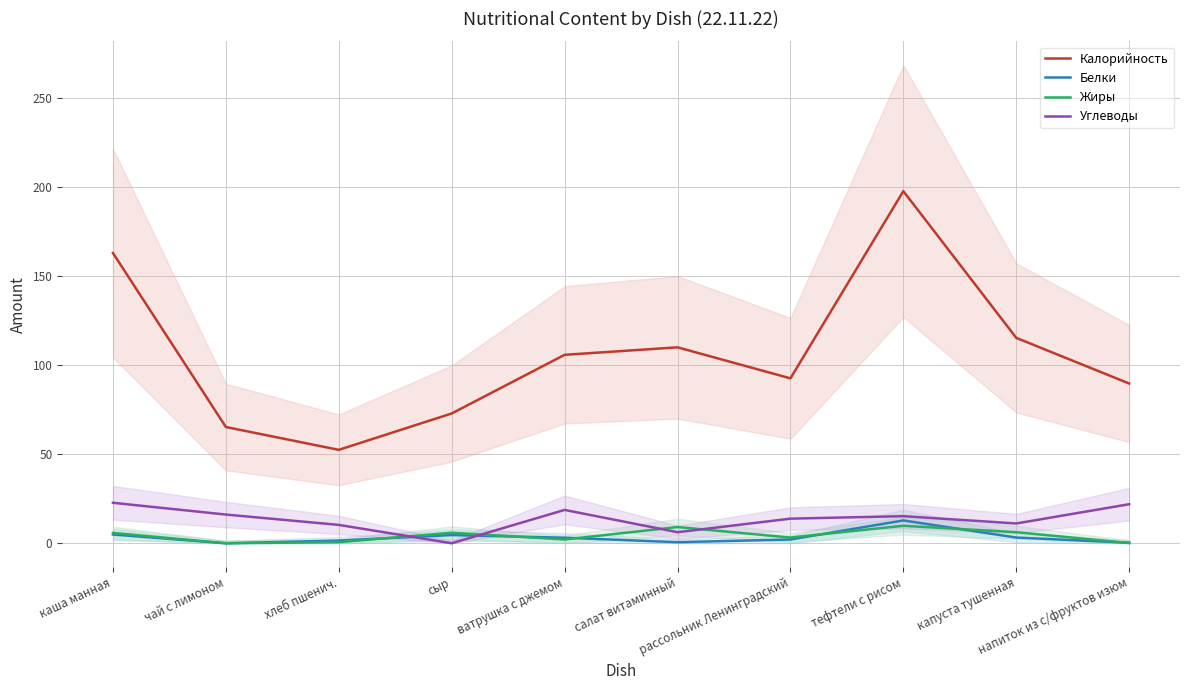

Is this an area chart (filled region under the line)?

No